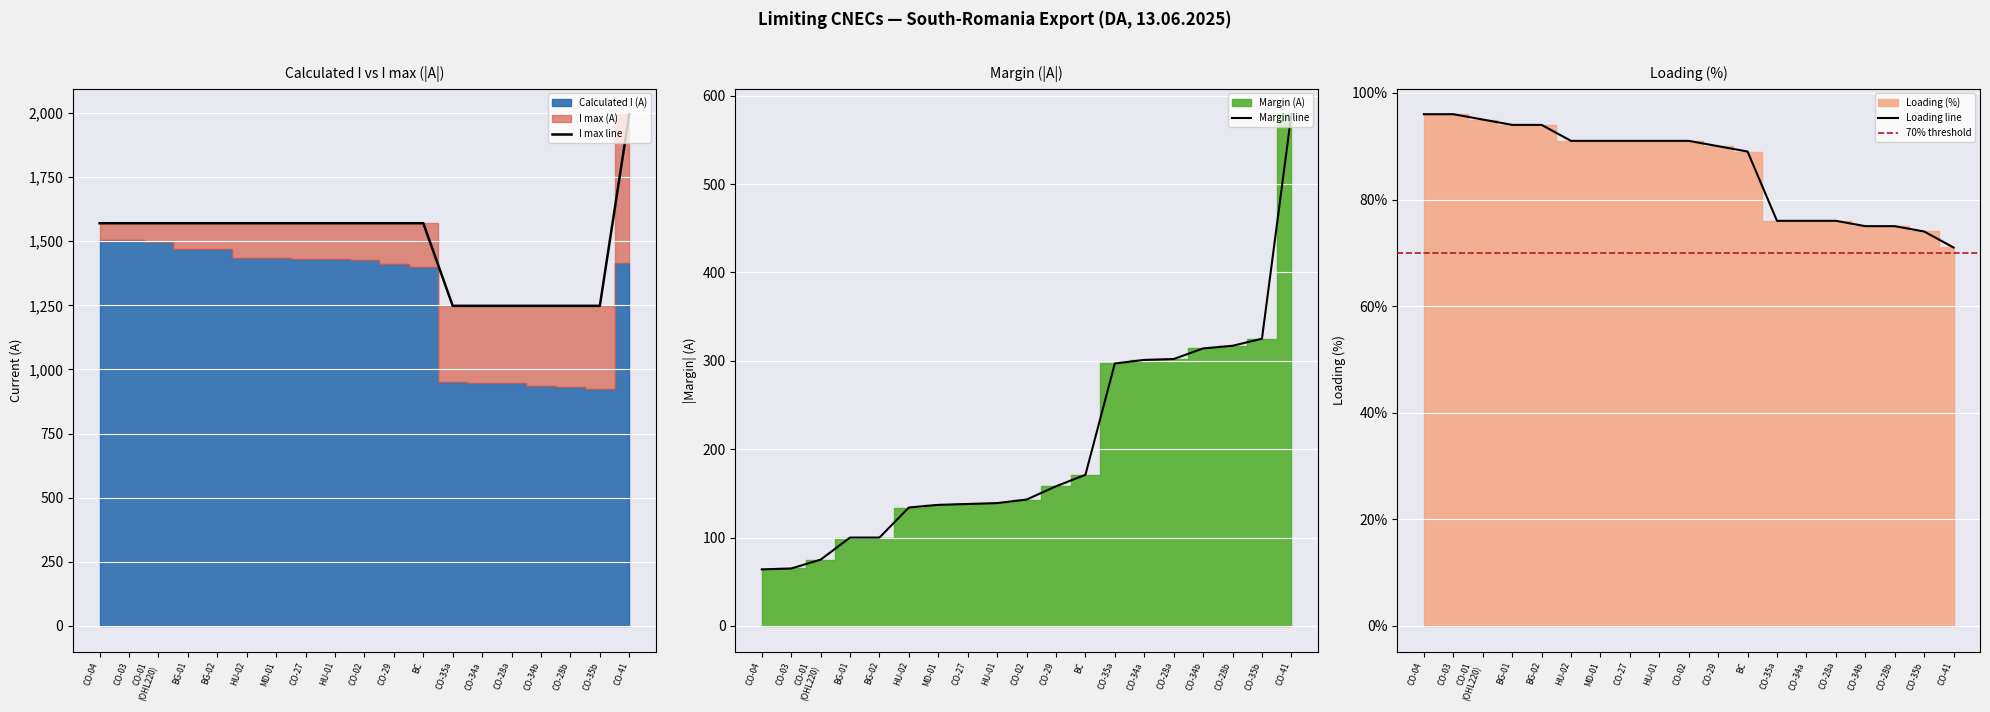

The Margin line series shows 138 at CO-27. True or false?

True